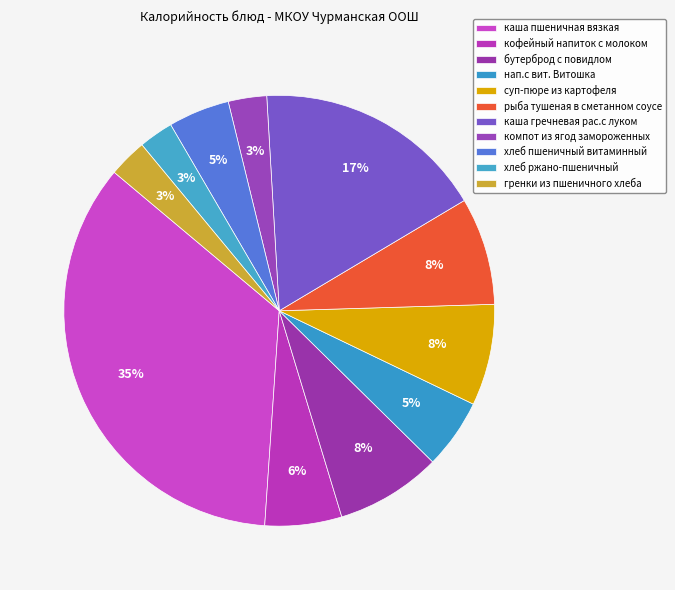

Count the number of slices in the pie.

11